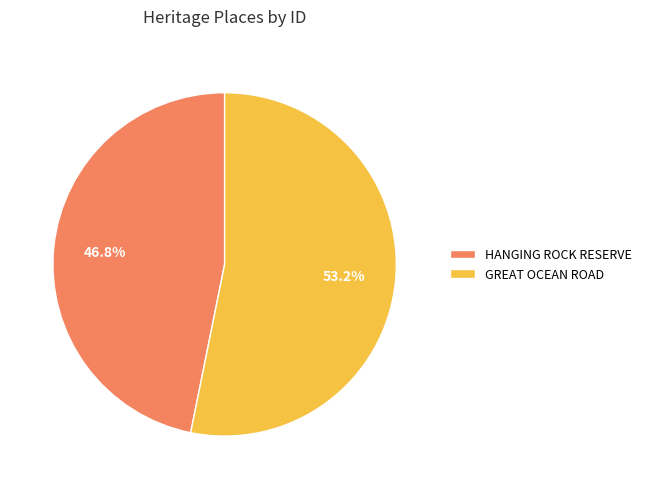

To the nearest percent, what percentage of the pie is HANGING ROCK RESERVE?

47%